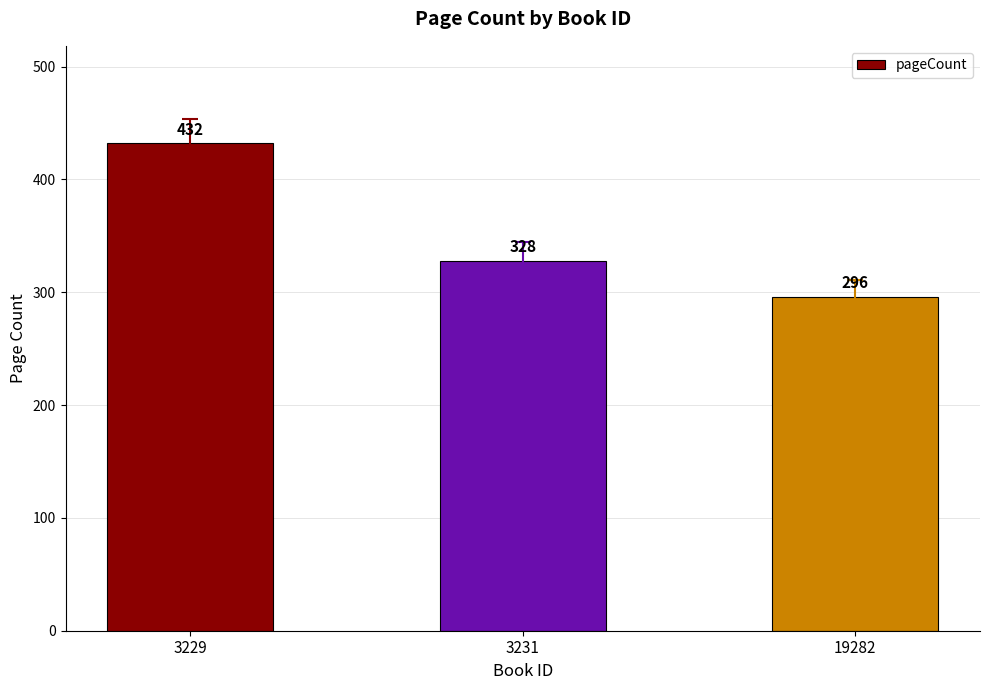

Reading right to left, list all the values displayed in this chart.

296	328	432